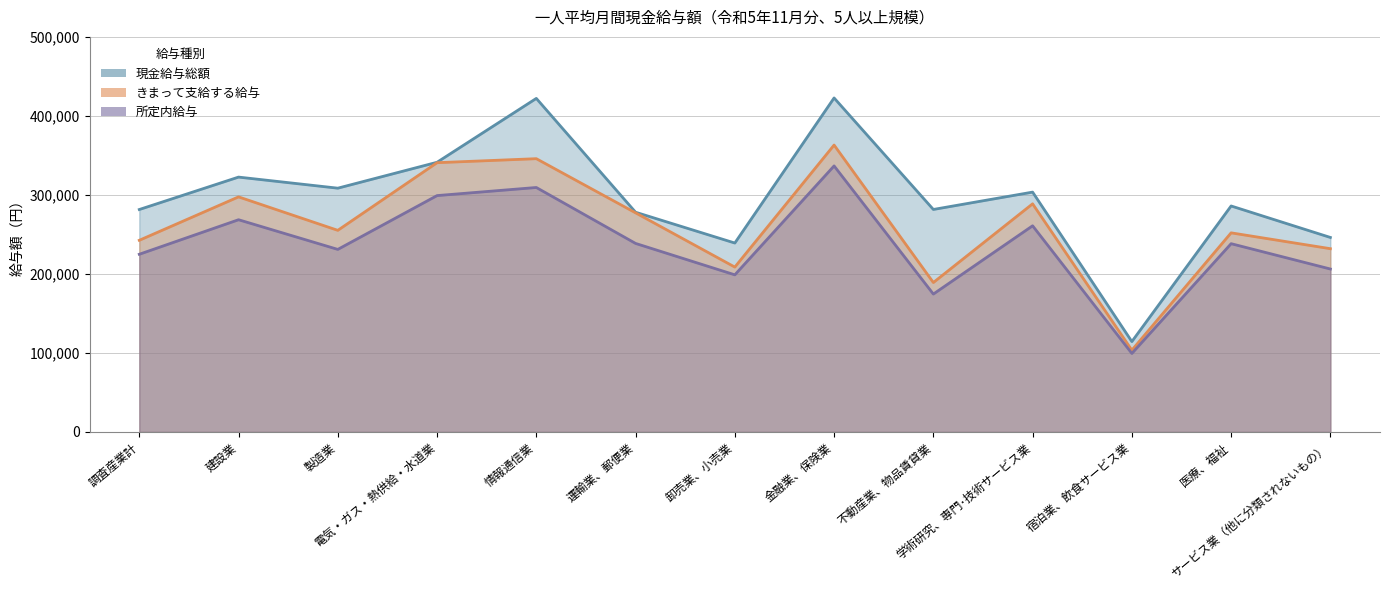

At which label is 現金給与総額 closest to 268533?

運輸業、郵便業